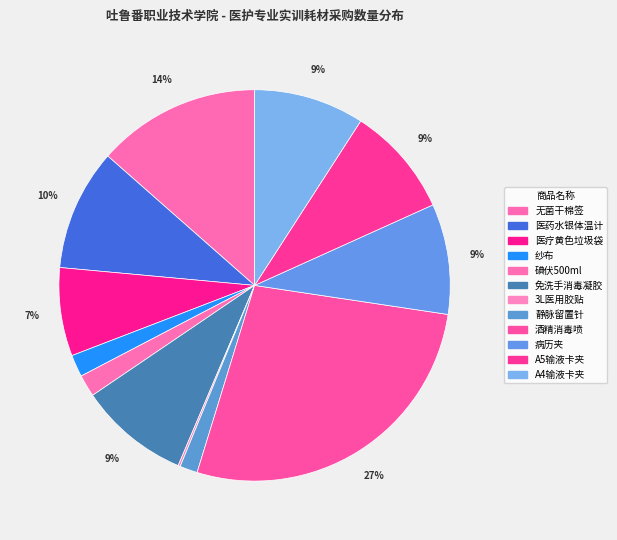

Is it true that 医疗黄色垃圾袋 is 1% of the pie?

False